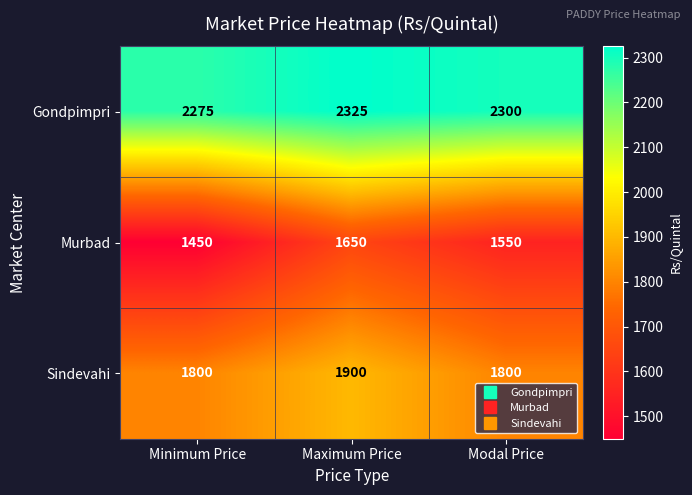

What is the minimum value for Gondpimpri?

2275